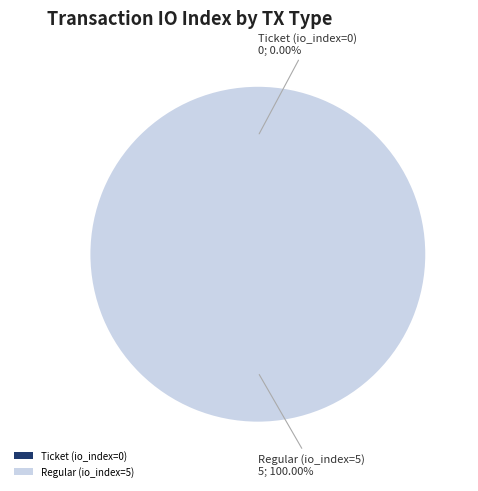

To the nearest percent, what is the difference between the Ticket (io_index=0) and Regular (io_index=5) slice percentages?

100%